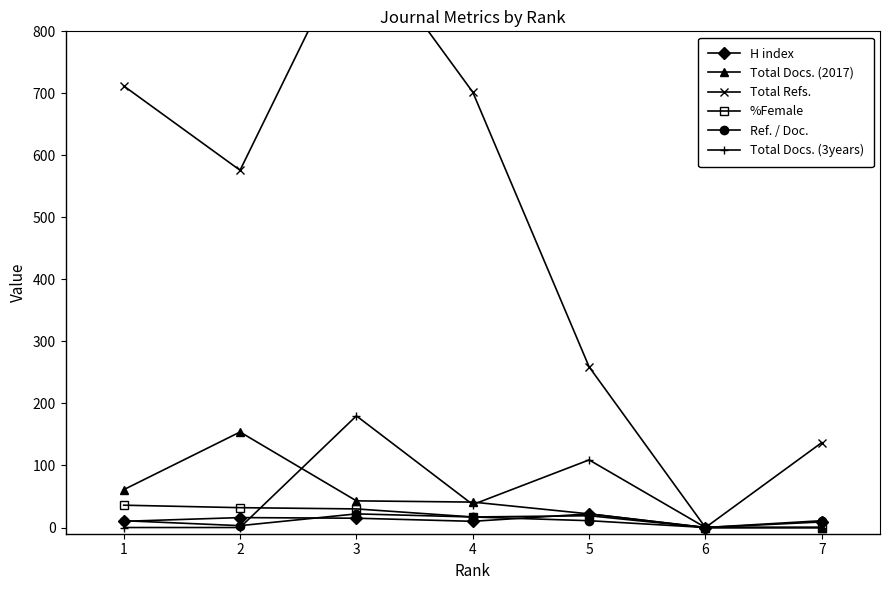

Between 4 and 5, which series saw the biggest shift?

Total Refs.